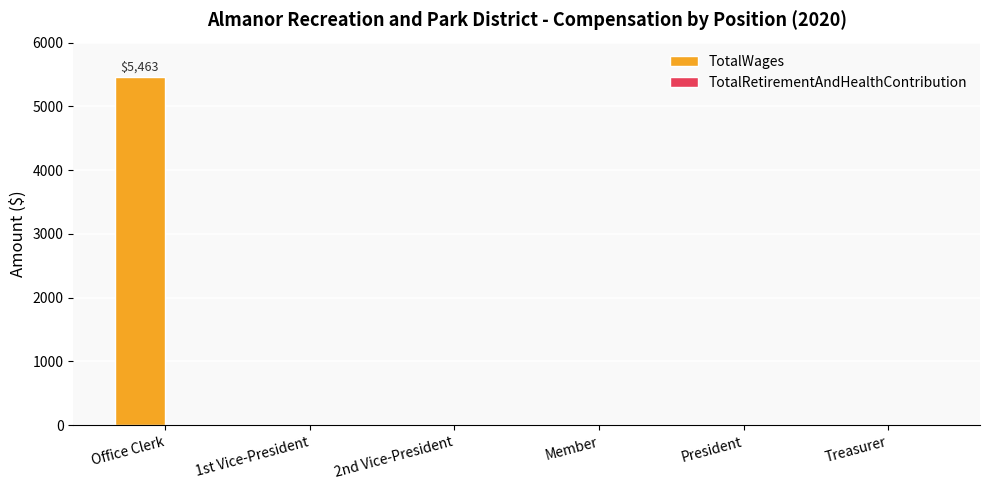

What is the sum of all values?

5463